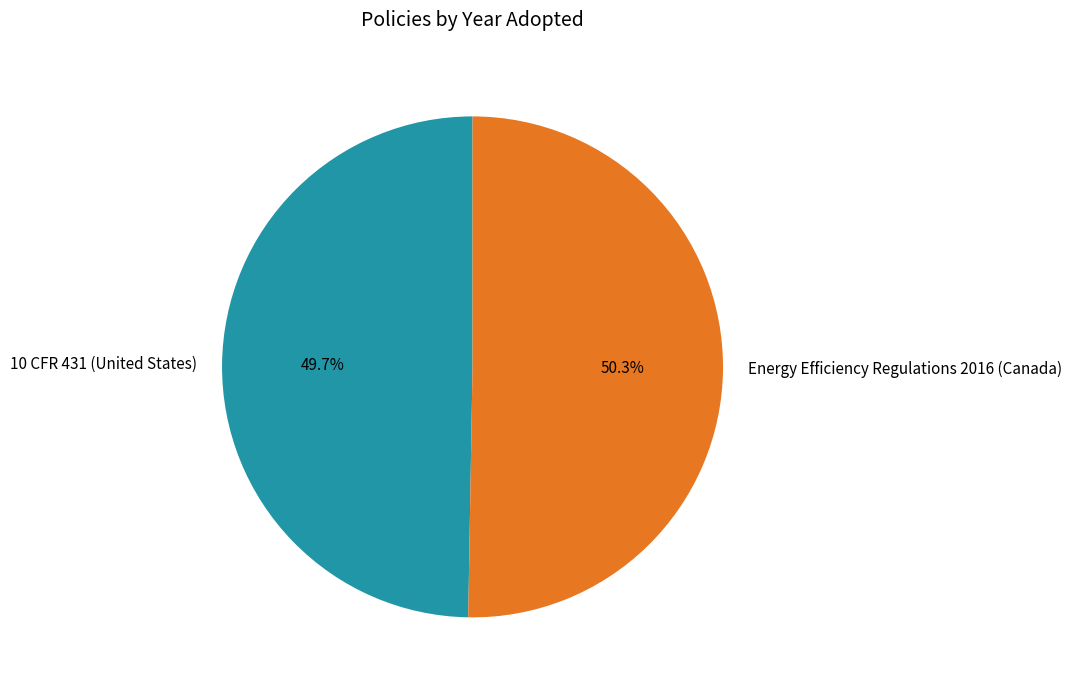

To the nearest percent, what is the average slice percentage?

50%